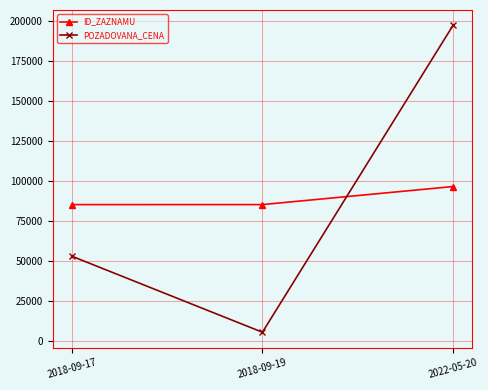

What position from the right is 2018-09-17?

3